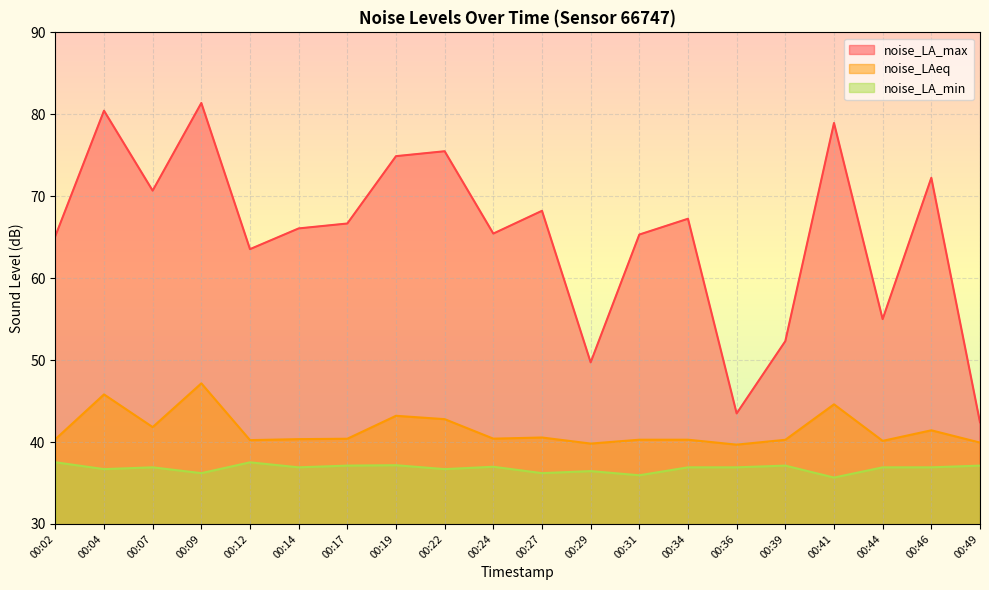

Reading right to left, what are all the values shown in this chart?

noise_LAeq: 39.9	41.4	40.1	44.6	40.3	39.7	40.3	40.3	39.8	40.5	40.4	42.8	43.2	40.4	40.4	40.2	47.2	41.8	45.8	40.3
noise_LA_max: 42.4	72.2	55.0	78.9	52.3	43.5	67.2	65.3	49.7	68.2	65.4	75.5	74.9	66.7	66.1	63.5	81.4	70.7	80.4	65.1
noise_LA_min: 37.1	36.9	36.9	35.7	37.1	36.9	36.9	35.9	36.5	36.2	37.0	36.7	37.2	37.1	36.9	37.5	36.2	36.9	36.7	37.5